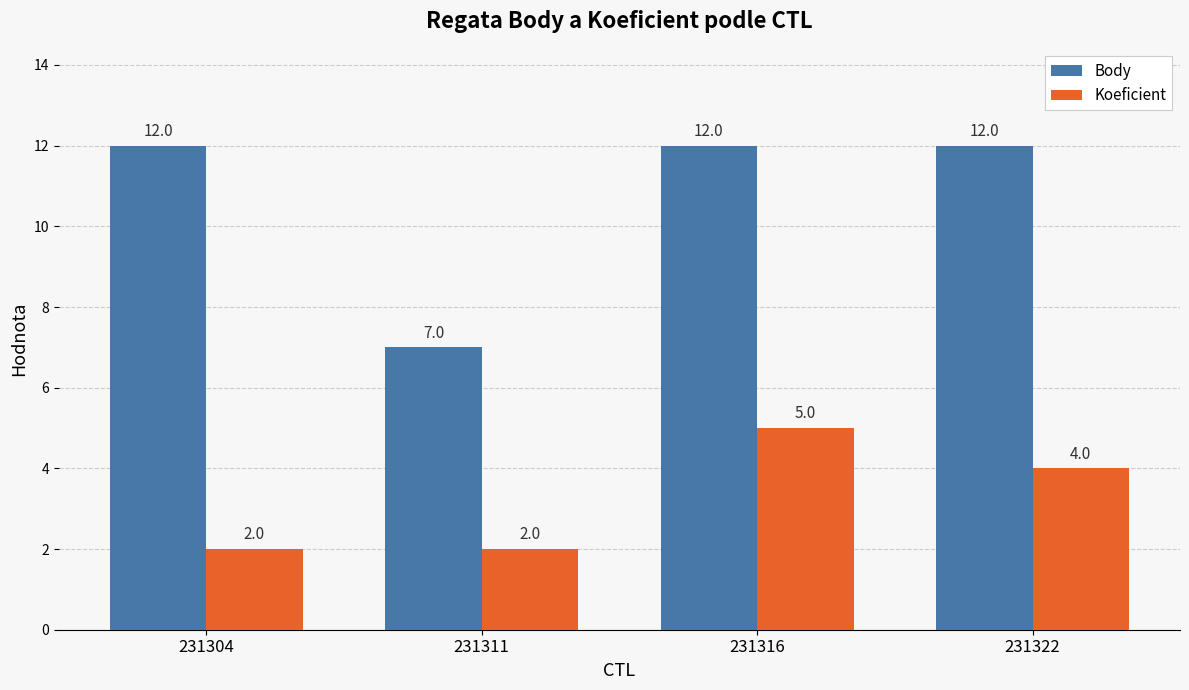

Is the value of Koeficient at 231304 greater than the value of Body at 231304?

No